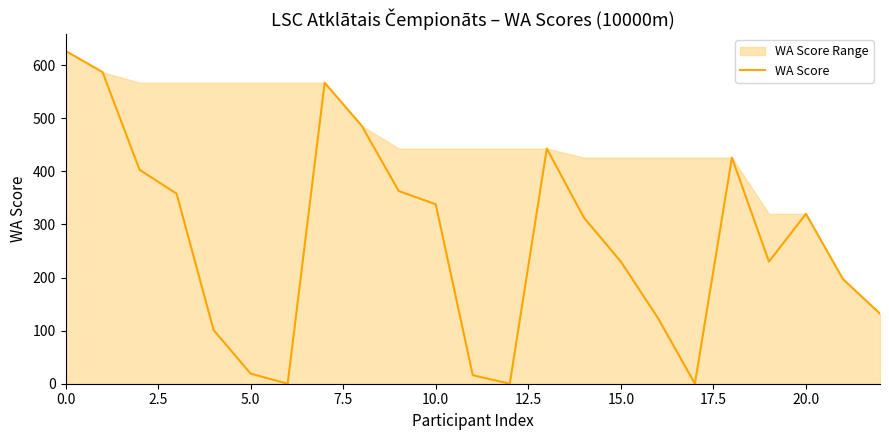

True or false: the data shows 0 at 12.

True